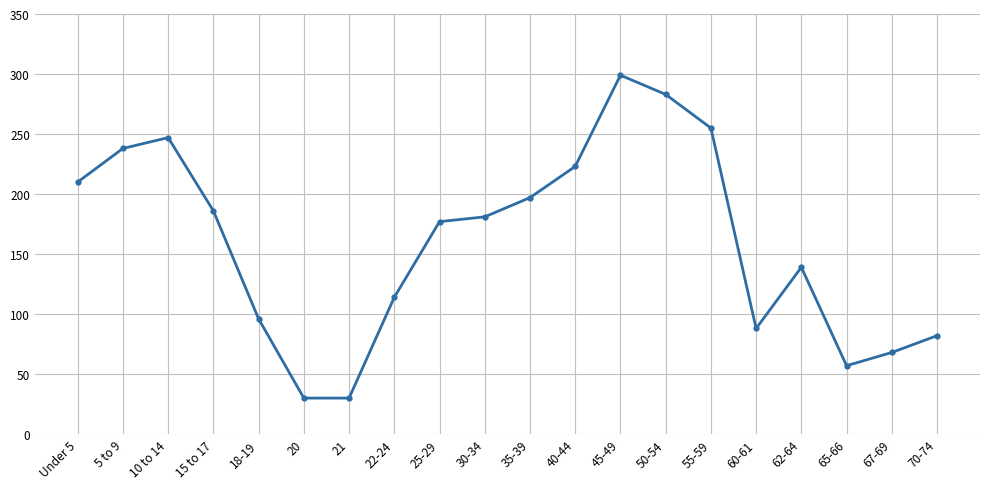

Reading left to right, list all the values displayed in this chart.

Under 5=210	5 to 9=238	10 to 14=247	15 to 17=186	18-19=96	20=30	21=30	22-24=114	25-29=177	30-34=181	35-39=197	40-44=223	45-49=299	50-54=283	55-59=255	60-61=88	62-64=139	65-66=57	67-69=68	70-74=82